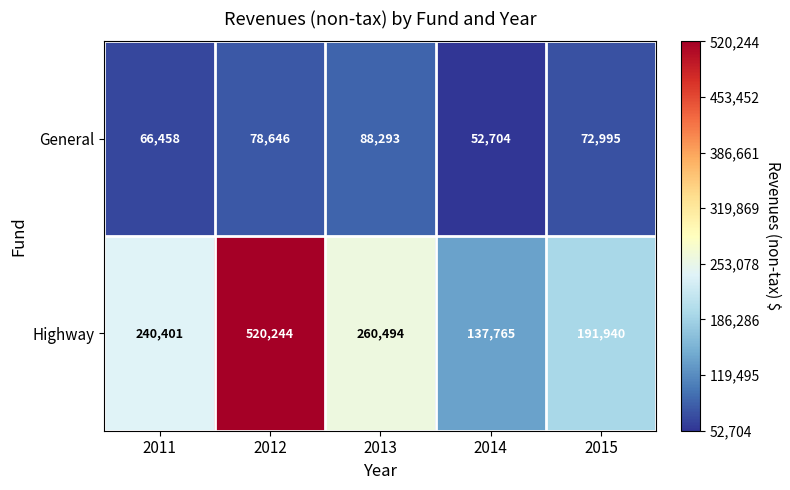

Which series has the largest range (max minus min)?

Highway